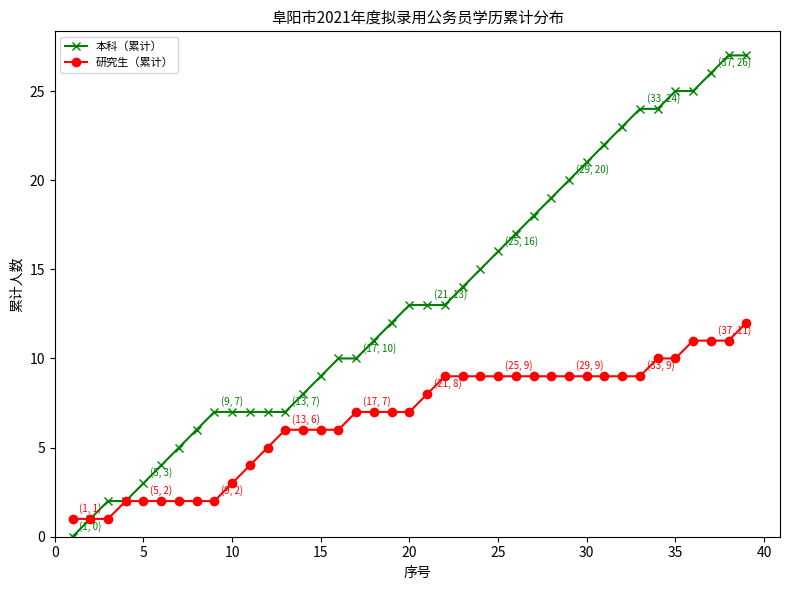

List the series in order of their peak value, lowest first.

研究生（累计）, 本科（累计）